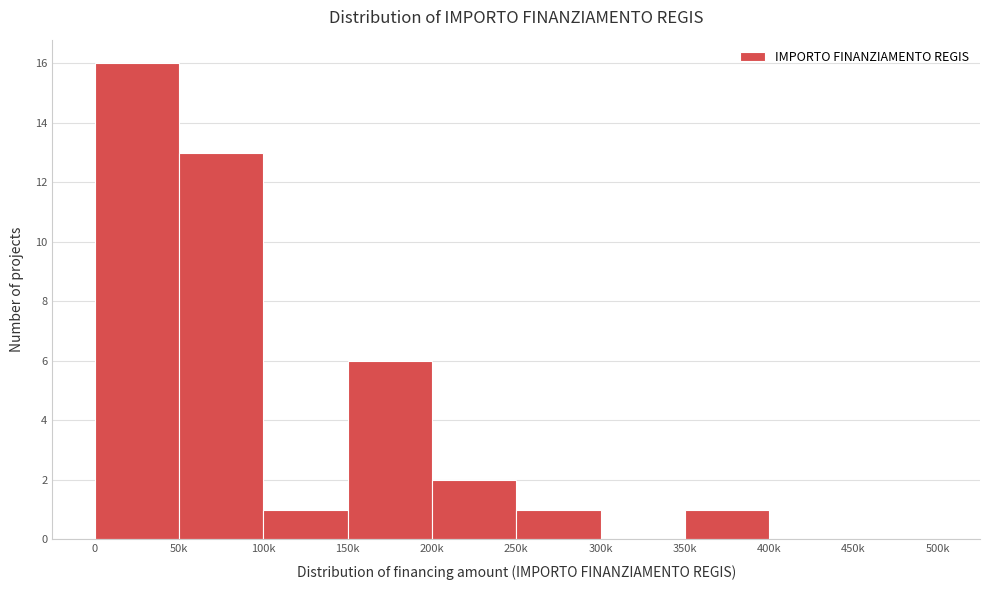

Reading left to right, list all the values displayed in this chart.

0=16	50k=13	100k=1	150k=6	200k=2	250k=1	300k=0	350k=1	400k=0	450k=0